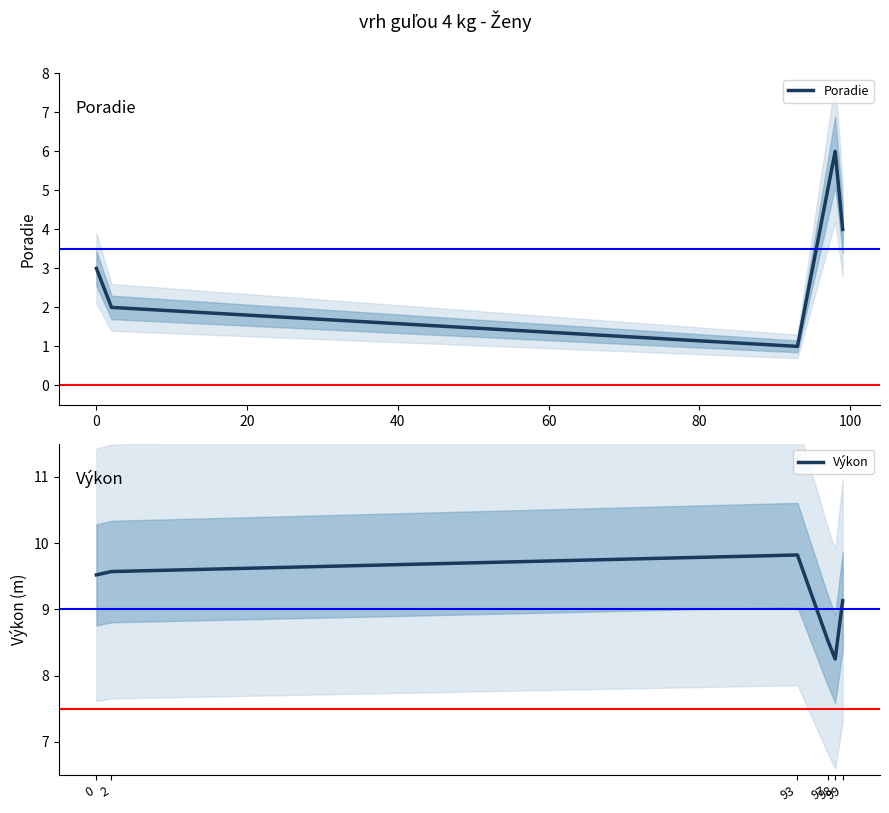

Between 0 and 60, which series saw the biggest shift?

Poradie